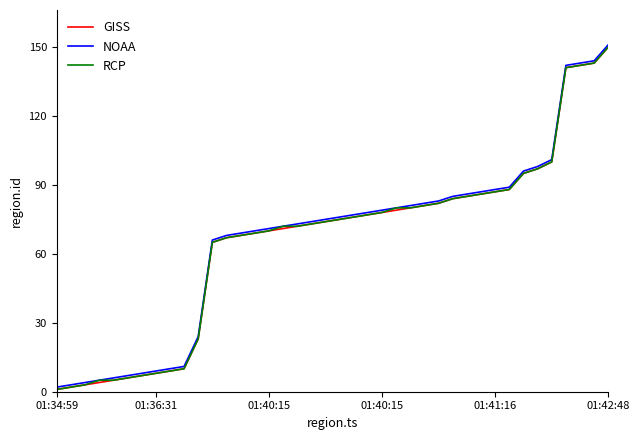

What is the maximum value for GISS?

150